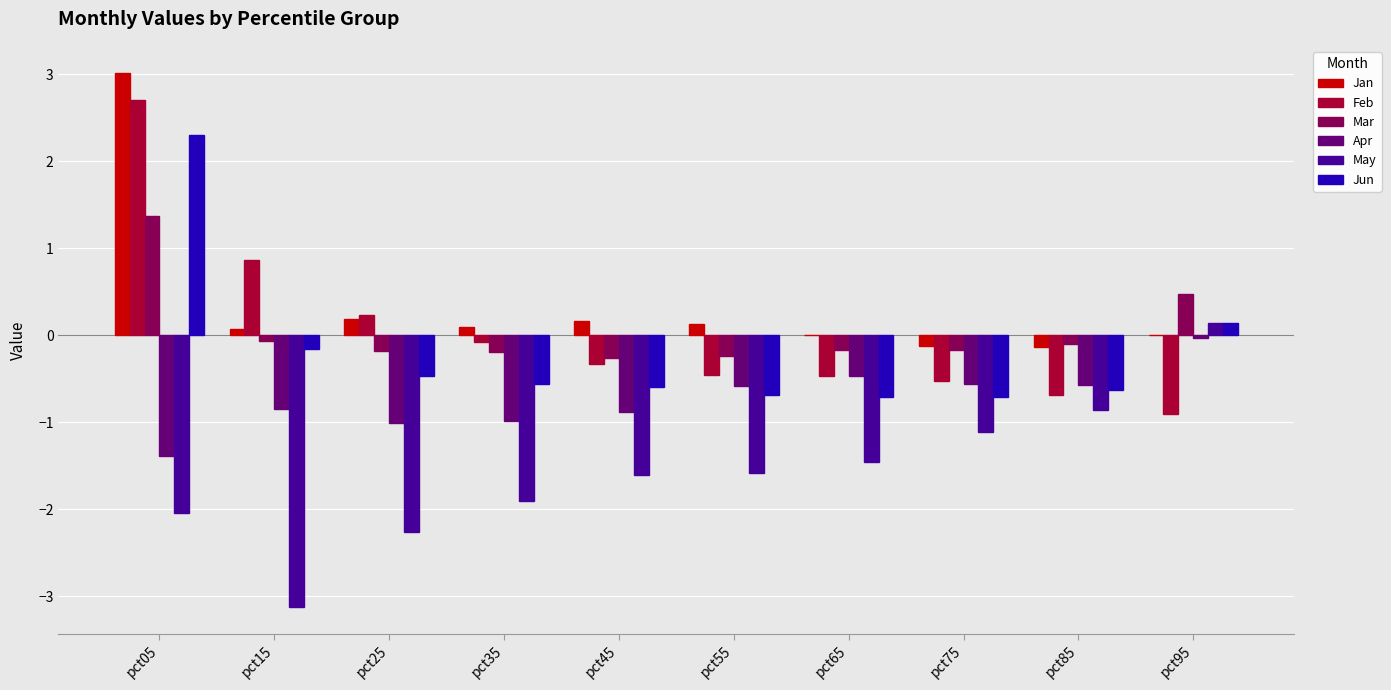

Where does the Mar series first go above 0?

pct05